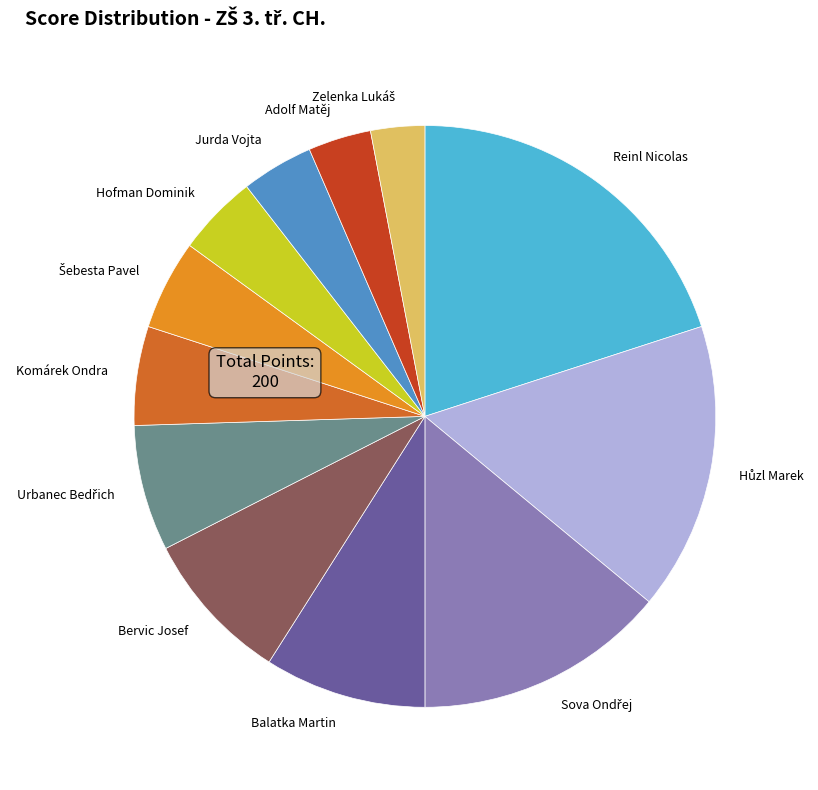

Which slice is the largest?

Reinl Nicolas